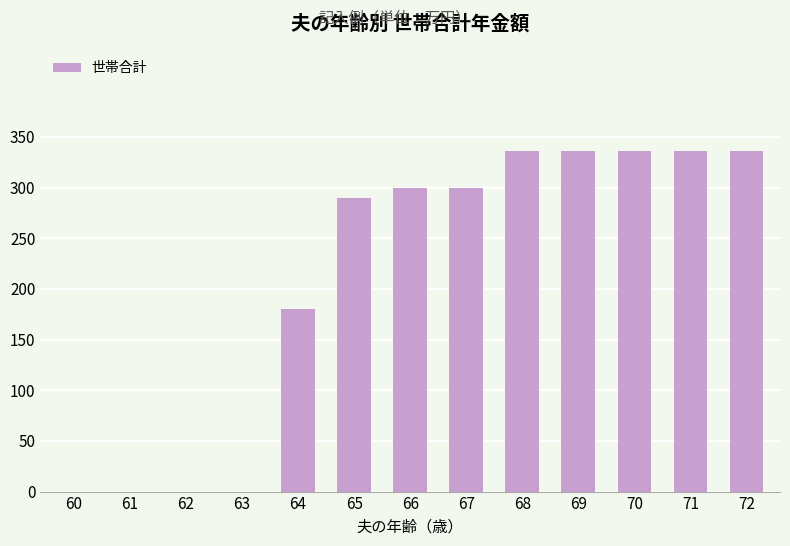

Is it true that the value at 68 is 527?

False